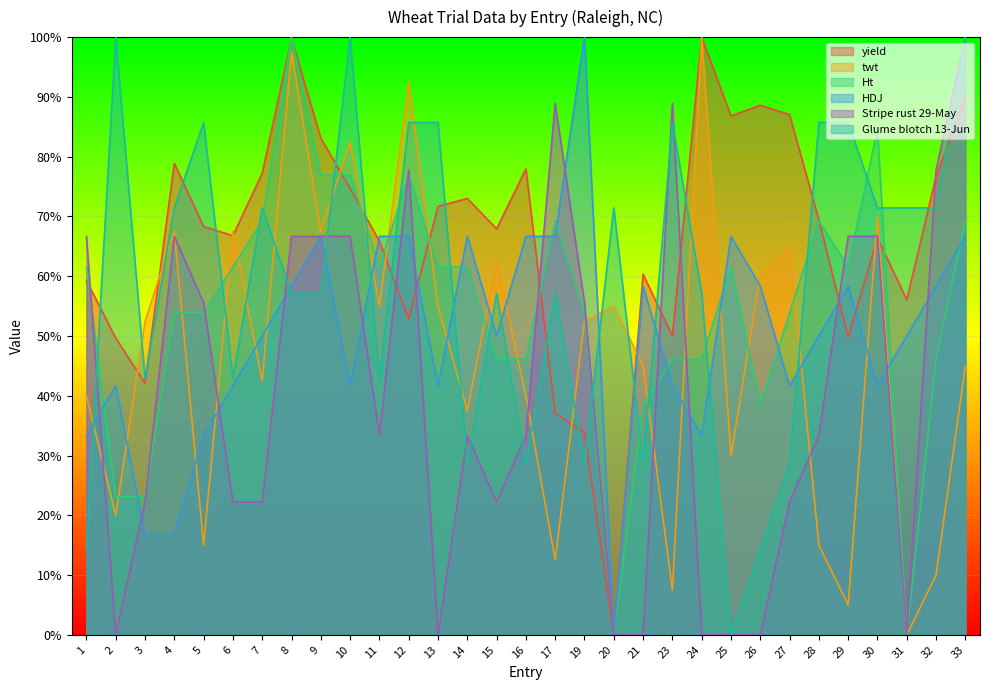

Reading right to left, what are all the values shown in this chart?

yield: 33=89.8	32=76.7	31=56.1	30=66.4	29=49.8	28=69.4	27=87.0	26=88.6	25=86.8	24=100.0	23=50.0	21=60.4	20=0.0	19=33.8	17=37.0	16=77.9	15=67.9	14=73.0	13=71.7	12=52.9	11=65.8	10=74.7	9=83.1	8=99.8	7=77.2	6=66.8	5=68.3	4=78.9	3=42.1	2=49.7	1=59.3
twt: 33=45.0	32=10.0	31=0.0	30=70.0	29=5.0	28=15.0	27=65.0	26=60.0	25=30.0	24=100.0	23=7.5	21=45.0	20=55.0	19=52.5	17=12.5	16=40.0	15=62.5	14=37.5	13=55.0	12=92.5	11=55.0	10=82.5	9=67.5	8=97.5	7=42.5	6=67.5	5=15.0	4=67.5	3=52.5	2=20.0	1=40.0
Ht: 33=69.2	32=46.2	31=0.0	30=84.6	29=61.5	28=69.2	27=53.8	26=38.5	25=61.5	24=46.2	23=46.2	21=38.5	20=0.0	19=53.8	17=69.2	16=46.2	15=46.2	14=61.5	13=61.5	12=76.9	11=61.5	10=76.9	9=76.9	8=100.0	7=69.2	6=61.5	5=53.8	4=53.8	3=23.1	2=23.1	1=61.5
HDJ: 33=66.7	32=58.3	31=50.0	30=41.7	29=58.3	28=50.0	27=41.7	26=58.3	25=66.7	24=33.3	23=41.7	21=58.3	20=0.0	19=100.0	17=66.7	16=66.7	15=50.0	14=66.7	13=41.7	12=66.7	11=66.7	10=41.7	9=66.7	8=58.3	7=50.0	6=41.7	5=33.3	4=16.7	3=16.7	2=41.7	1=33.3
Stripe rust 29-May: 33=100.0	32=77.8	31=0.0	30=66.7	29=66.7	28=33.3	27=22.2	26=0.0	25=0.0	24=0.0	23=88.9	21=0.0	20=0.0	19=55.6	17=88.9	16=33.3	15=22.2	14=33.3	13=0.0	12=77.8	11=33.3	10=66.7	9=66.7	8=66.7	7=22.2	6=22.2	5=55.6	4=66.7	3=22.2	2=0.0	1=66.7
Glume blotch 13-Jun: 33=100.0	32=71.4	31=71.4	30=71.4	29=85.7	28=85.7	27=28.6	26=14.3	25=0.0	24=57.1	23=85.7	21=28.6	20=71.4	19=28.6	17=57.1	16=28.6	15=57.1	14=28.6	13=85.7	12=85.7	11=42.9	10=100.0	9=57.1	8=57.1	7=71.4	6=42.9	5=85.7	4=71.4	3=42.9	2=100.0	1=14.3